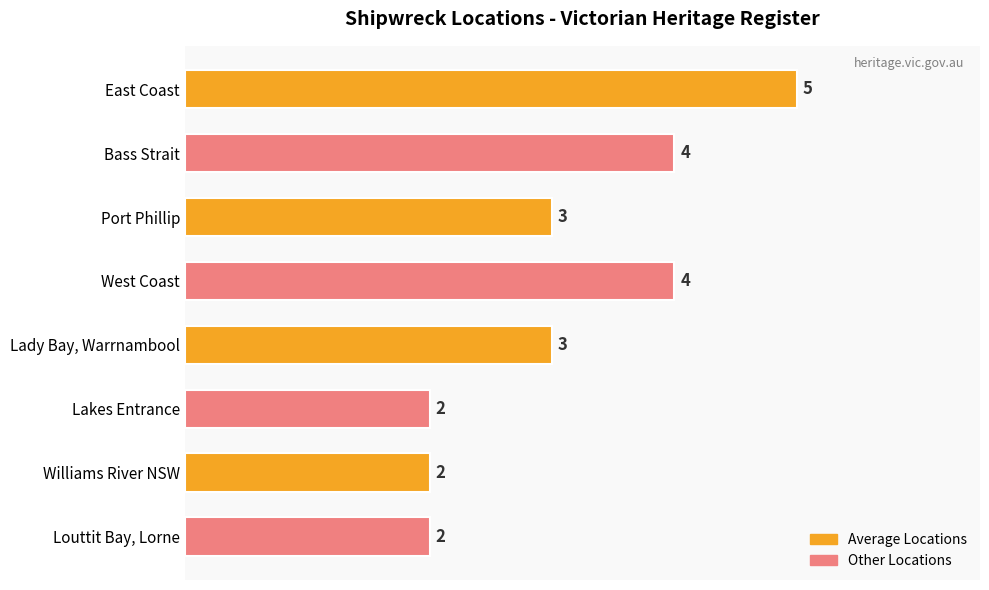

Between Lakes Entrance and Bass Strait, which is larger?

Bass Strait